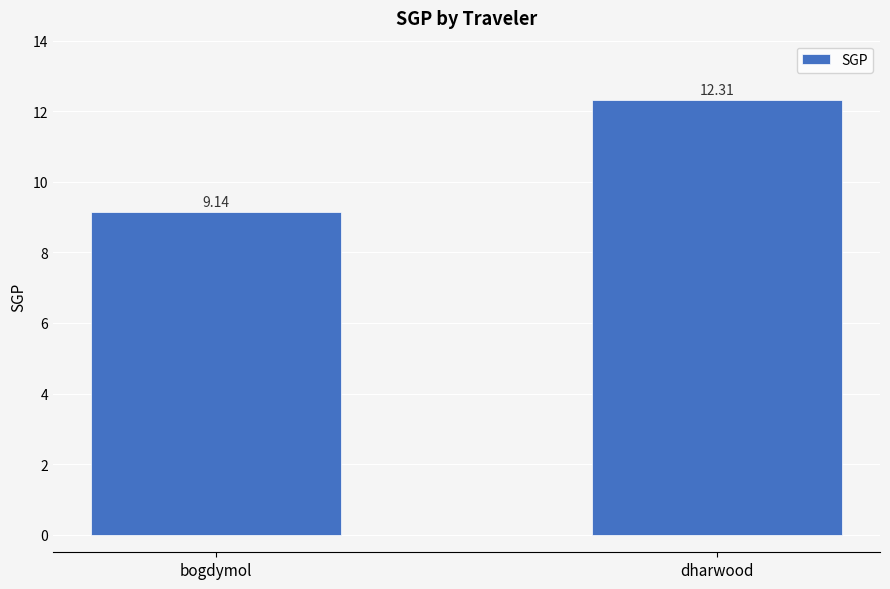

List the labels in order of value, largest first.

dharwood, bogdymol